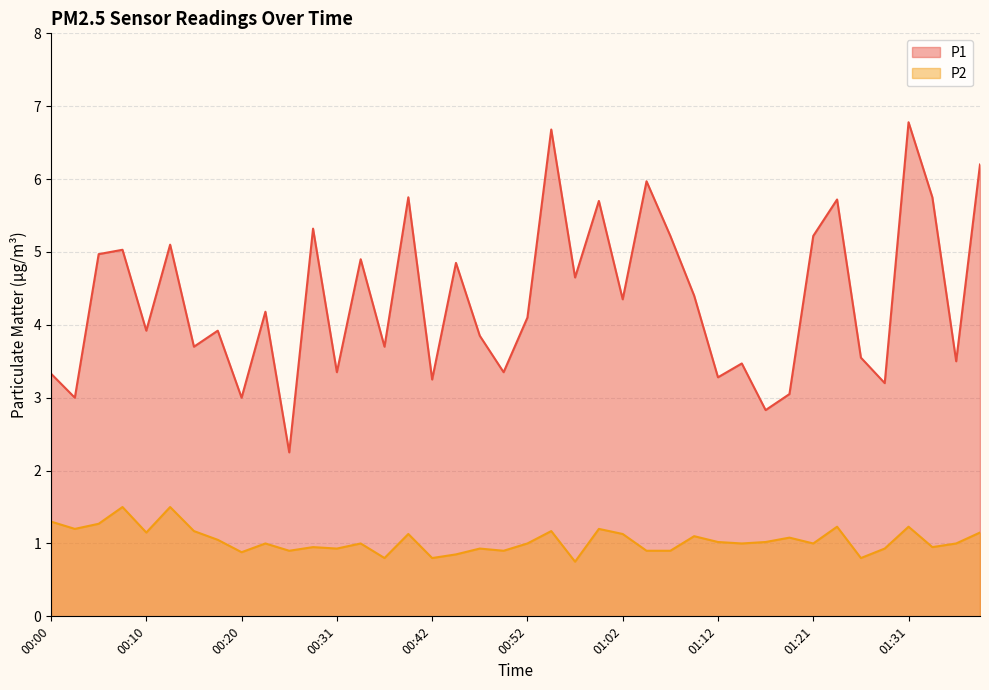

What position from the right is 01:06?

14